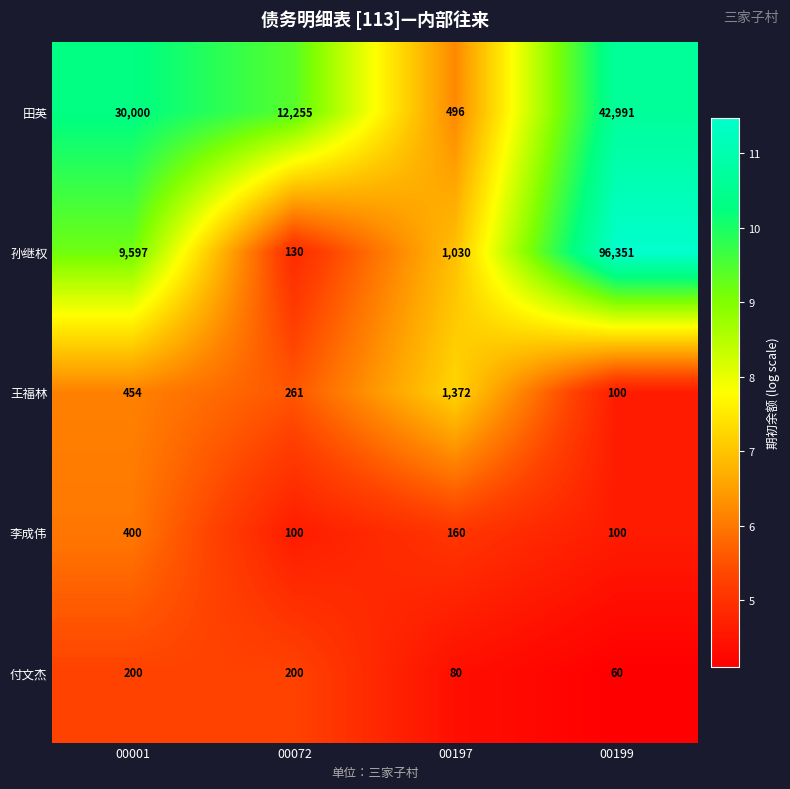

What is the minimum value for 付文杰?

60